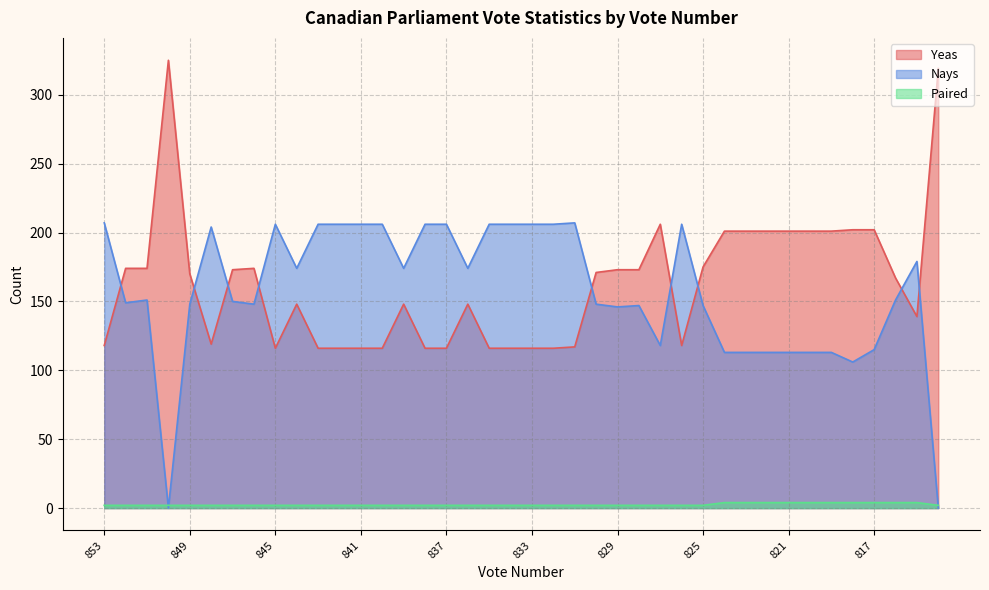

What are all the series names shown in the legend?

Yeas, Nays, Paired